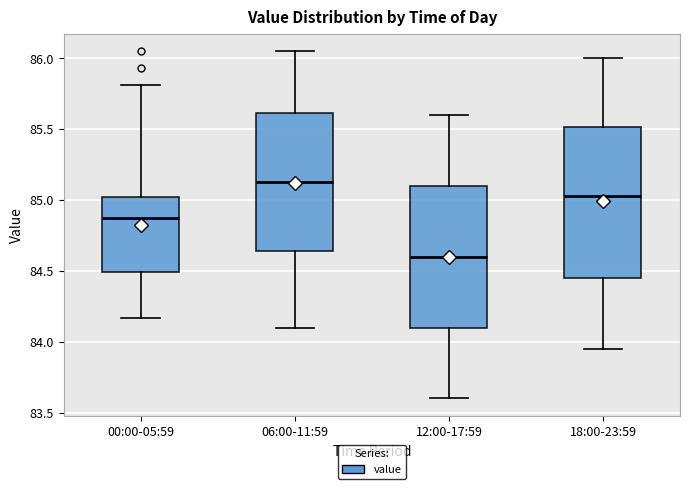

Where is the upper edge of the box for 12:00-17:59 on the y-axis? The values are not printed on the chart, so give them approximately, as read against the axis.

85.10